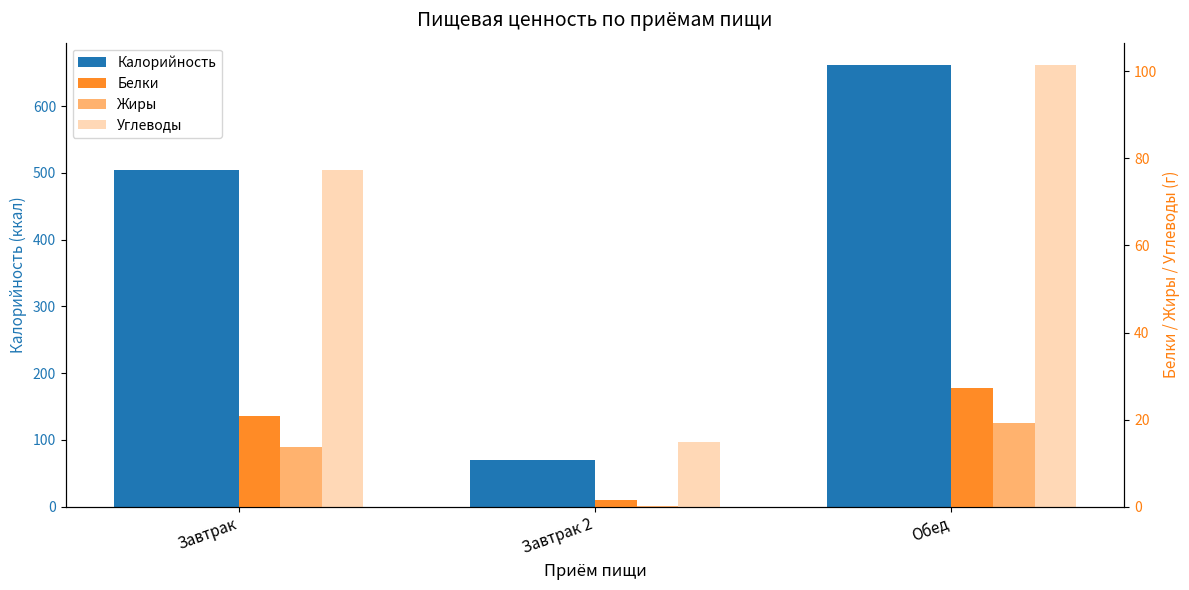

What is the total value across all series at Завтрак?

617.3